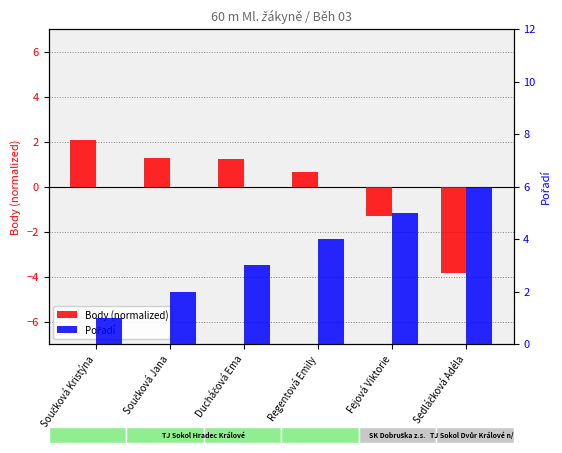

What is the average value of the Pořadí series?

3.5